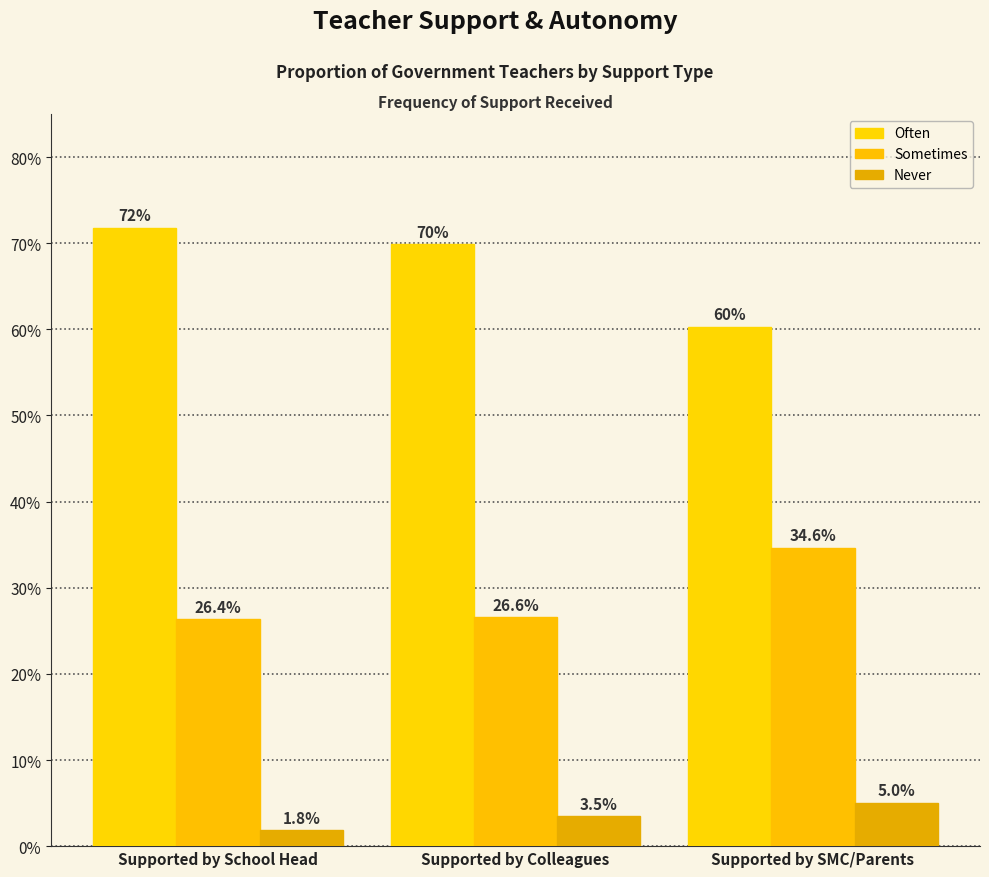

Count the number of categories in the chart.

3